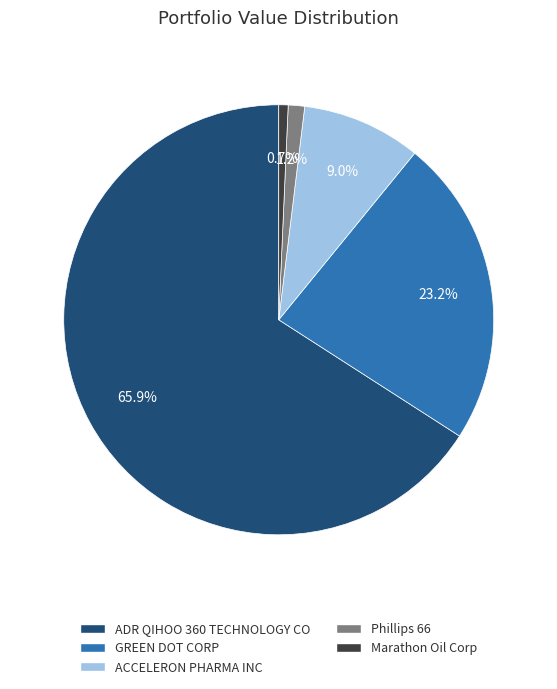

To the nearest percent, what is the average slice percentage?

20%